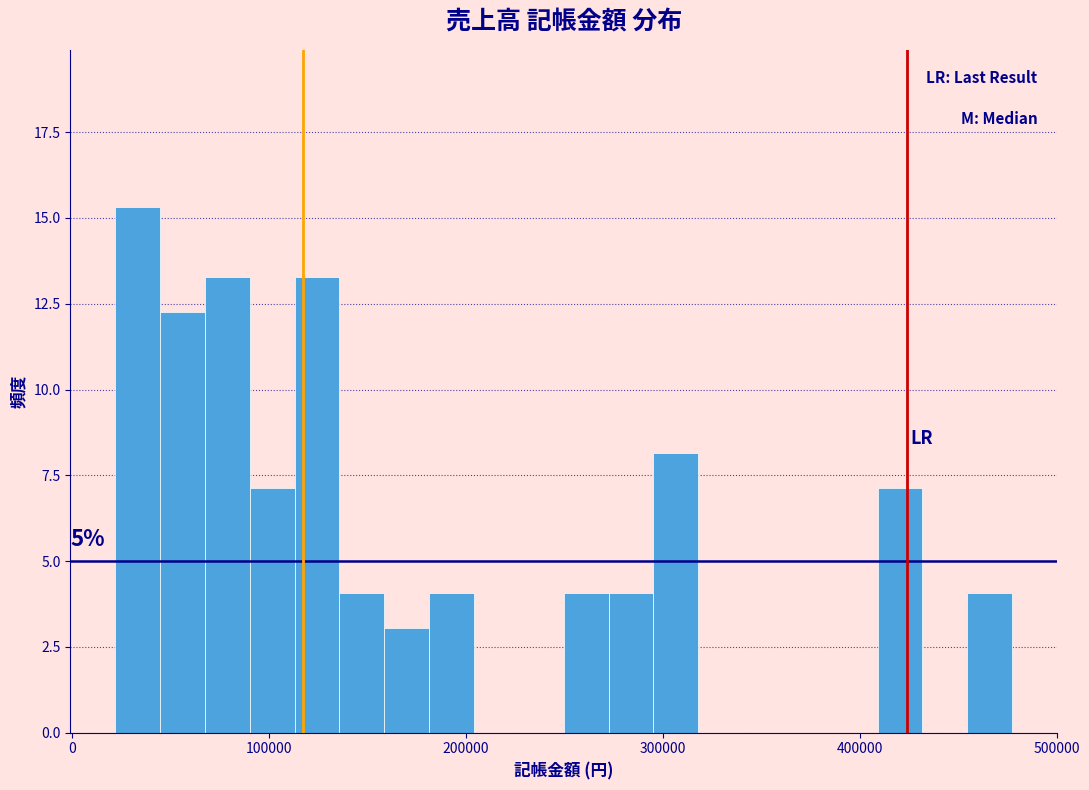

Around what value on the x-axis is the tallest bar? Give the approximate position of its centre, as read against the axis.

30000